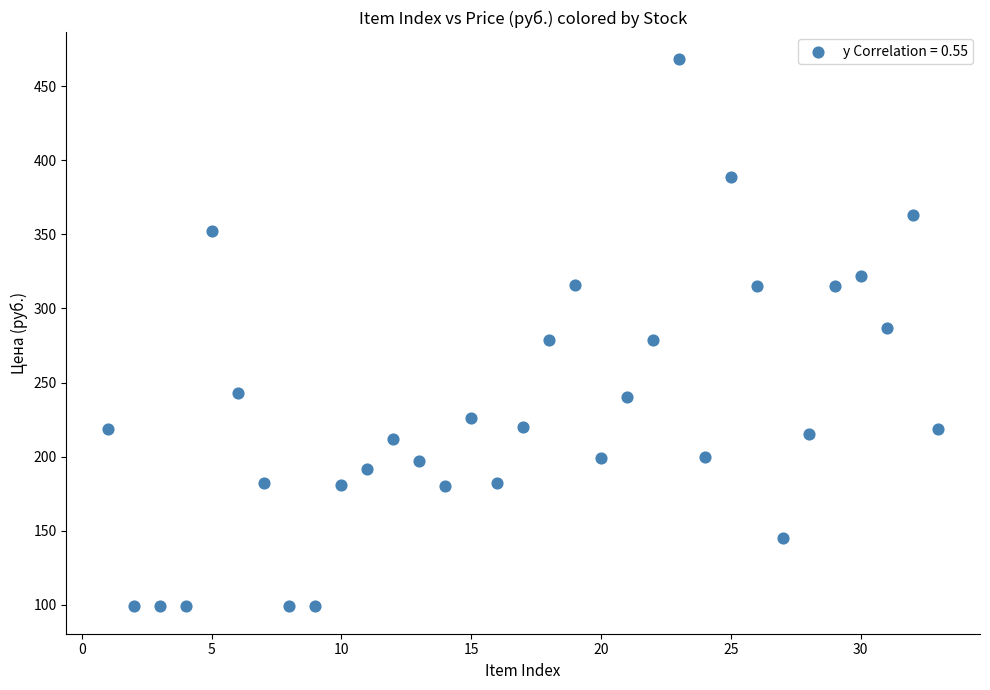

What is the range of X values (max minus min)?

32